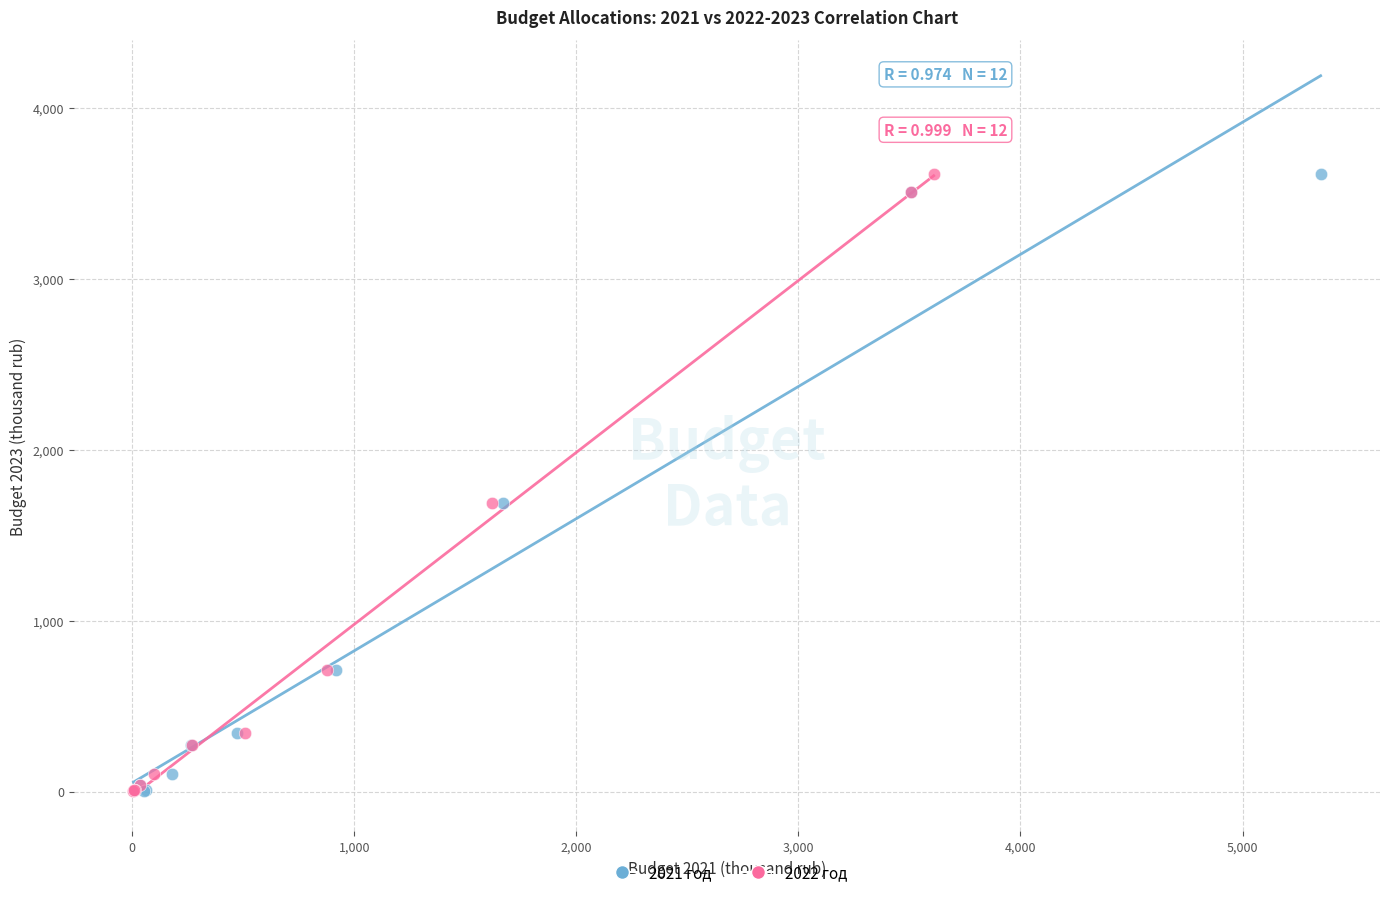

What are all the series names shown in the legend?

2021 год, 2022 год